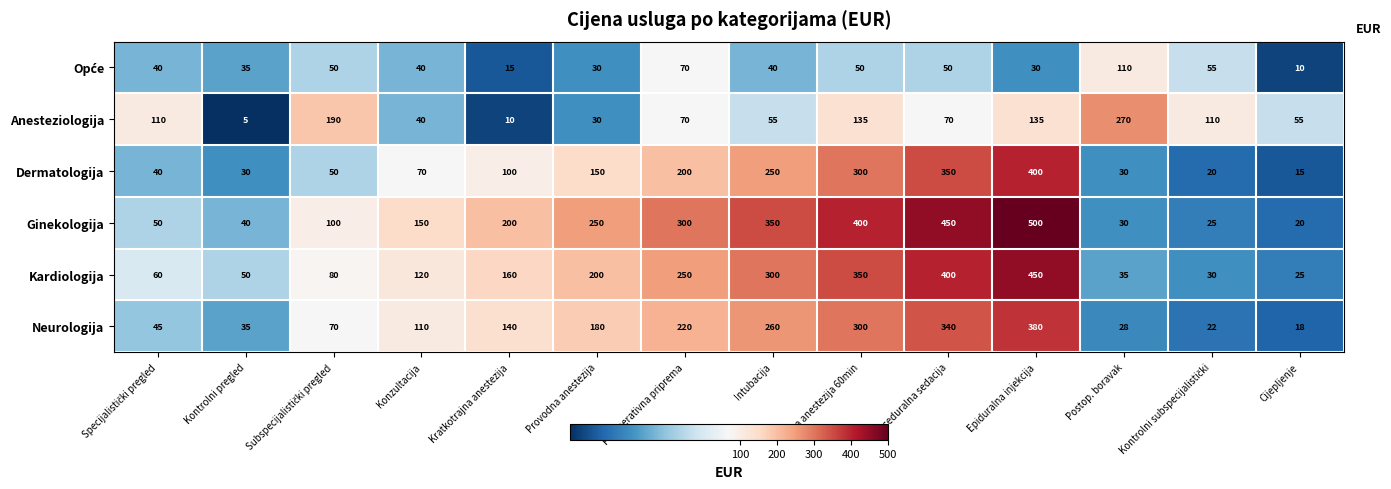

At which category is the sum across all series the highest?

Epiduralna injekcija